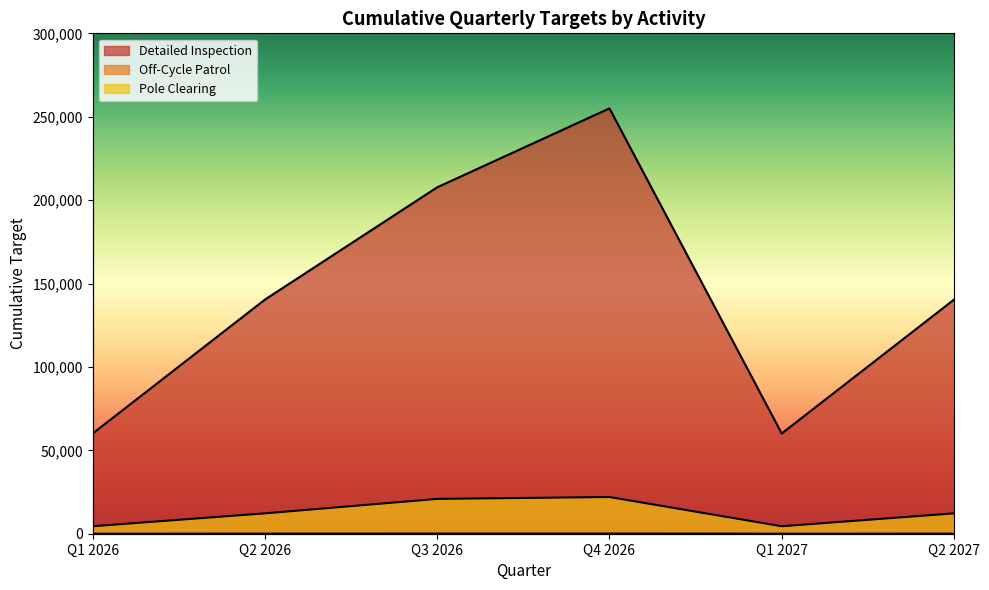

The value of Off-Cycle Patrol at Q3 2026 is 92. True or false?

True